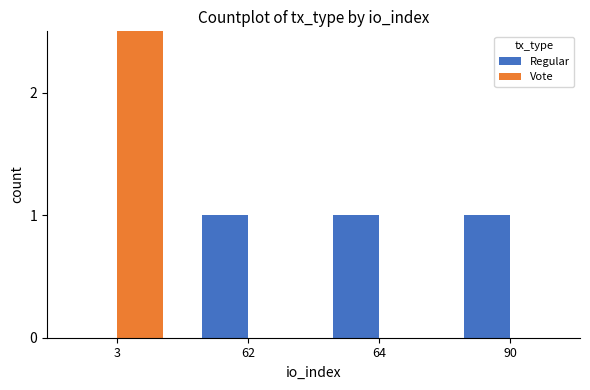

What is the maximum value shown in the chart?

3